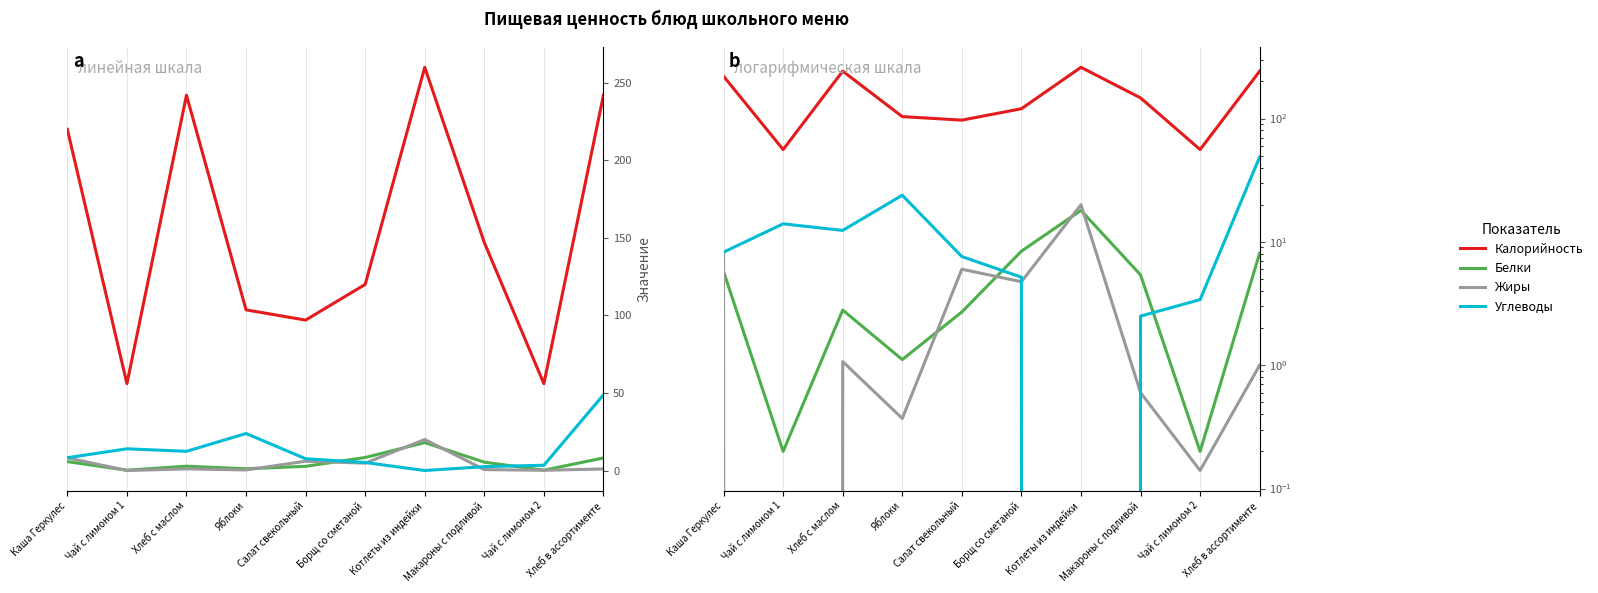

What is the difference between the second highest and second lowest values in the Калорийность series?

186.0